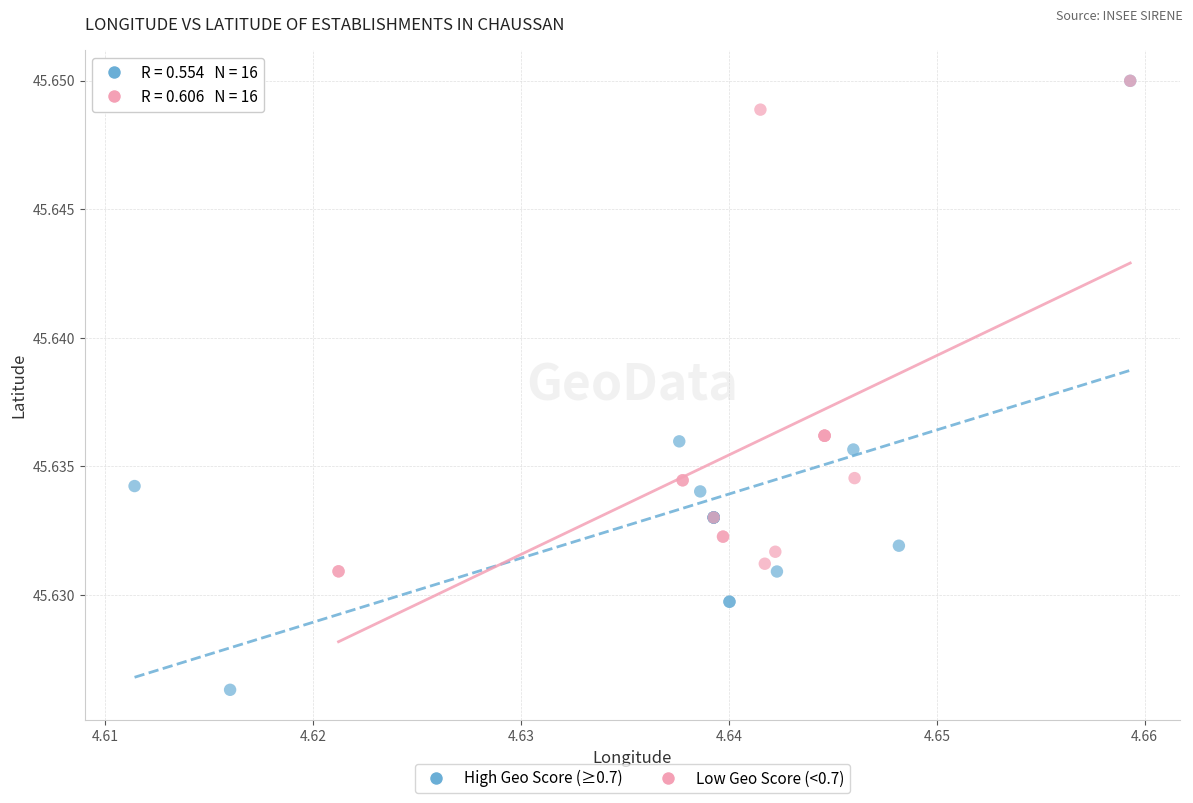

Which series has the largest Y range (max minus min)?

High Geo Score (≥0.7)